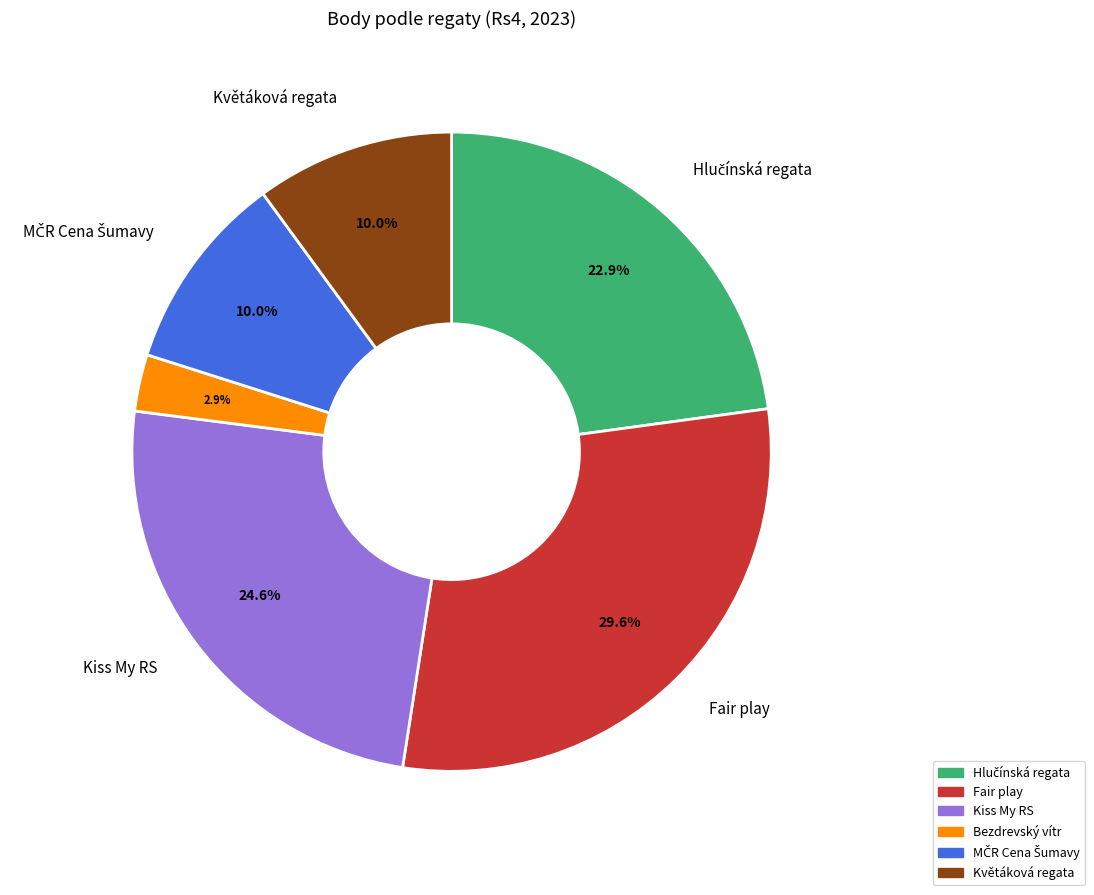

Is there a majority slice in this chart?

No